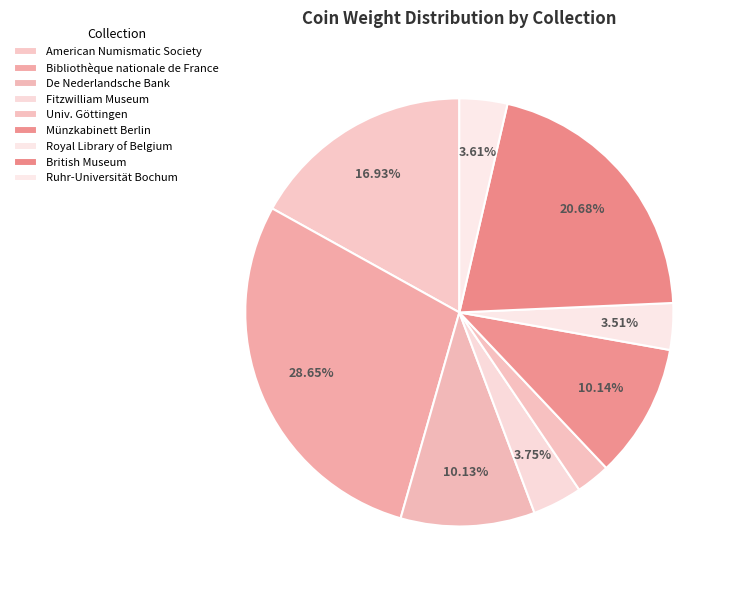

Which has a higher value, American Numismatic Society or Bibliothèque nationale de France?

Bibliothèque nationale de France